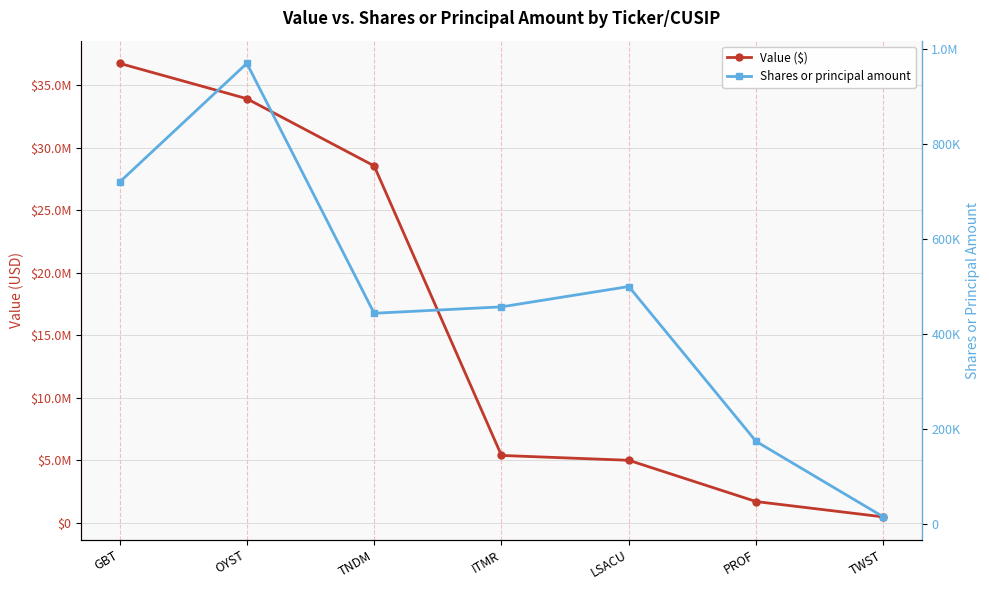

List the series in order of their peak value, highest first.

Value ($), Shares or principal amount